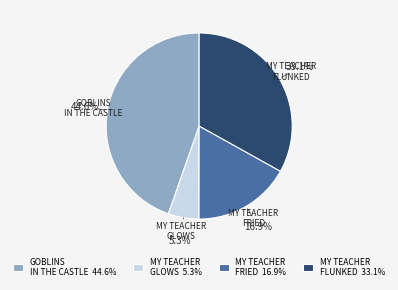

What portion of the pie excludes MY TEACHER FLUNKED 33.1%?

66.9%